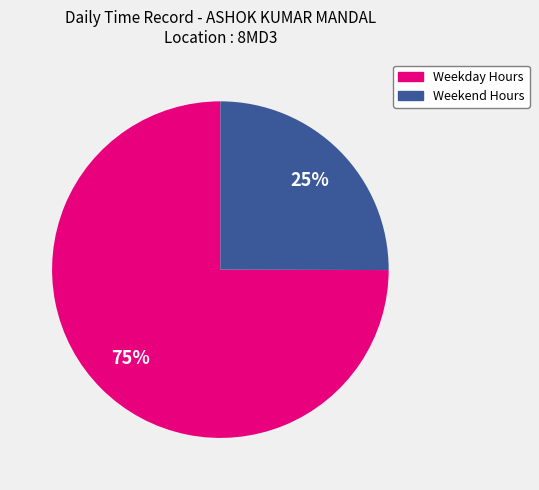

To the nearest percent, what is the difference between the largest and smallest slice percentages?

50%